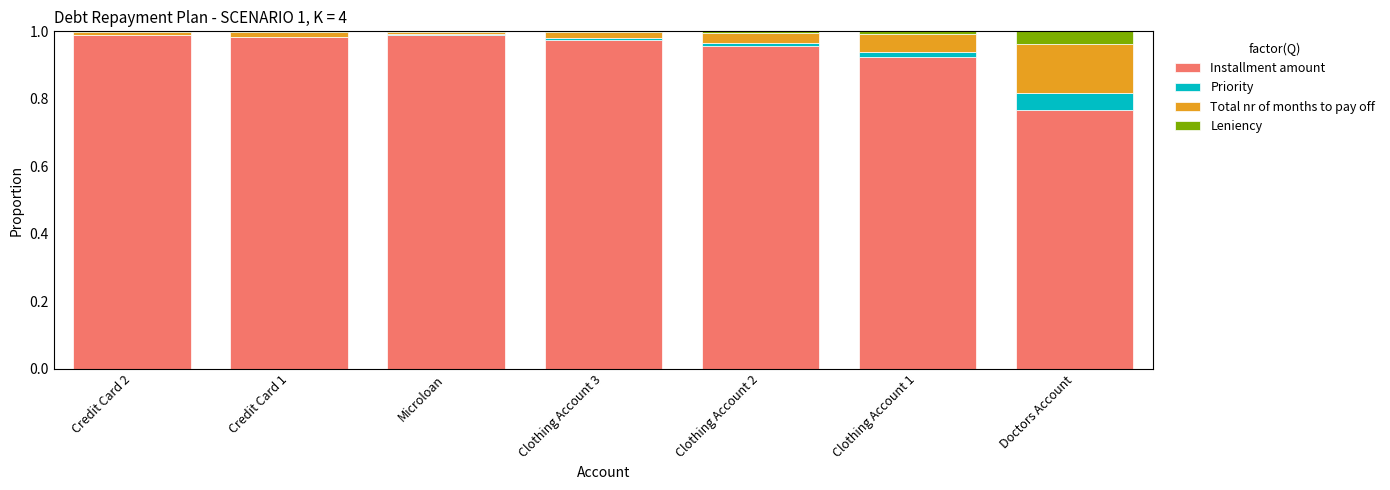

True or false: Installment amount has a value of 1.0 at Credit Card 1.

True